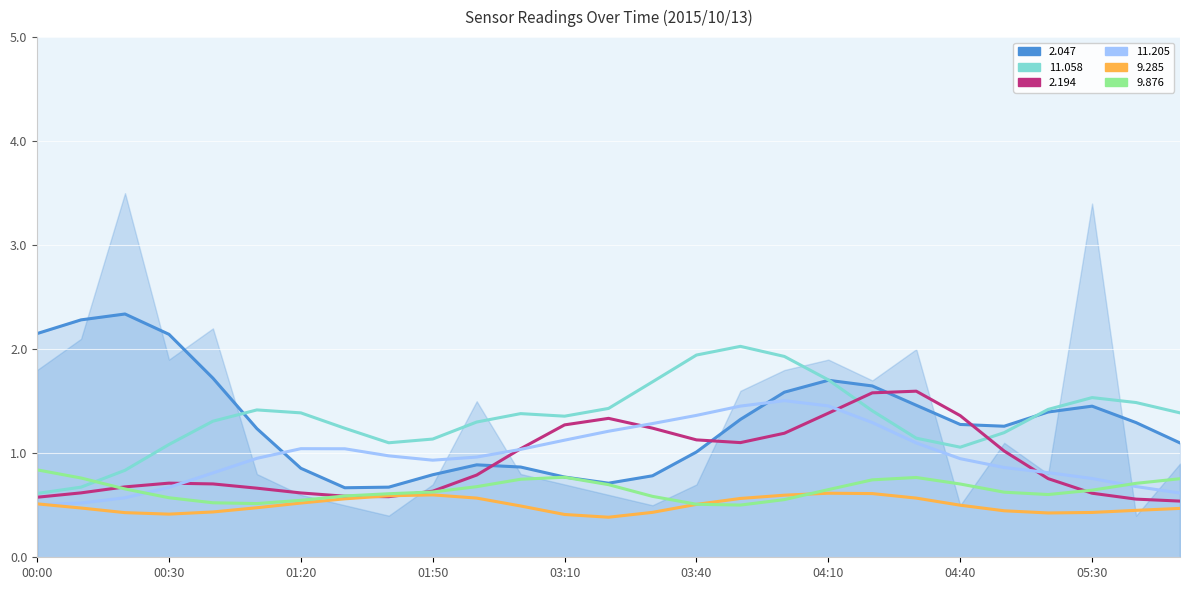

Reading left to right, what are all the values shown in this chart?

2.047: 1.8	2.1	3.5	1.9	2.2	0.8	0.6	0.5	0.4	0.7	1.5	0.8	0.7	0.6	0.5	0.7	1.6	1.8	1.9	1.7	2.0	0.5	1.1	0.8	3.4	0.4	0.9
11.058: 0.6	0.6	0.5	0.9	2.3	0.6	2.2	1.4	0.5	0.5	1.8	2.2	0.7	0.9	1.5	3.1	1.5	2.4	1.8	1.3	1.2	0.3	0.8	2.5	0.9	2.5	0.7
2.194: 0.5	0.6	0.7	0.8	0.8	0.6	0.6	0.6	0.5	0.6	0.5	0.8	1.9	1.7	1.0	1.0	1.0	1.1	1.1	1.7	2.7	1.1	0.8	0.6	0.5	0.6	0.5
11.205: 0.5	0.5	0.5	0.5	1.0	0.8	1.2	1.5	0.6	0.8	1.0	1.1	0.9	1.5	1.2	1.2	1.6	1.5	1.9	1.2	1.0	0.8	0.9	0.7	1.0	0.6	0.5
9.285: 0.6	0.5	0.3	0.4	0.4	0.5	0.5	0.6	0.6	0.6	0.7	0.6	0.2	0.3	0.3	0.7	0.6	0.5	0.7	0.6	0.8	0.3	0.4	0.5	0.3	0.5	0.5
9.876: 1.0	0.8	0.5	0.6	0.5	0.4	0.5	0.7	0.7	0.5	0.5	0.9	1.0	0.8	0.4	0.4	0.5	0.5	0.5	0.9	1.1	0.6	0.5	0.5	0.6	0.8	0.8